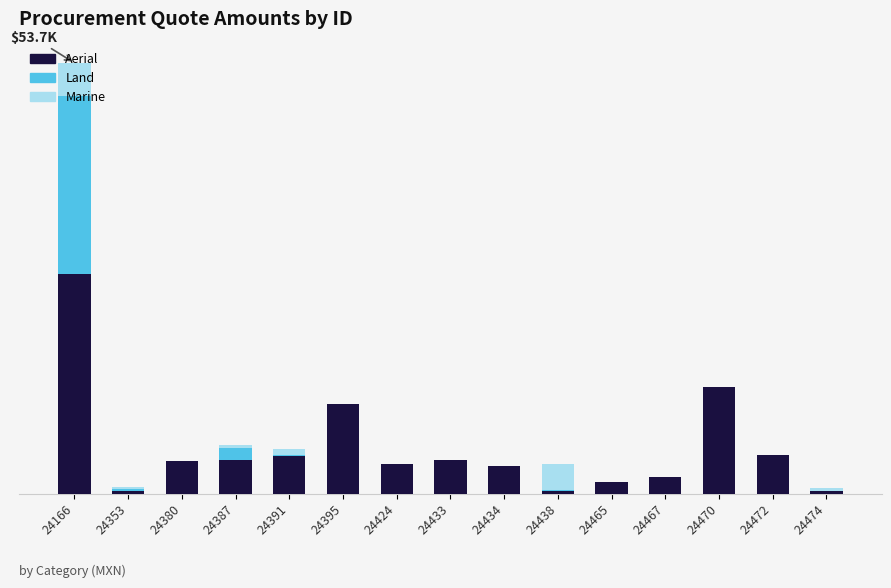

The Marine series shows 0.0 at 24395. True or false?

True